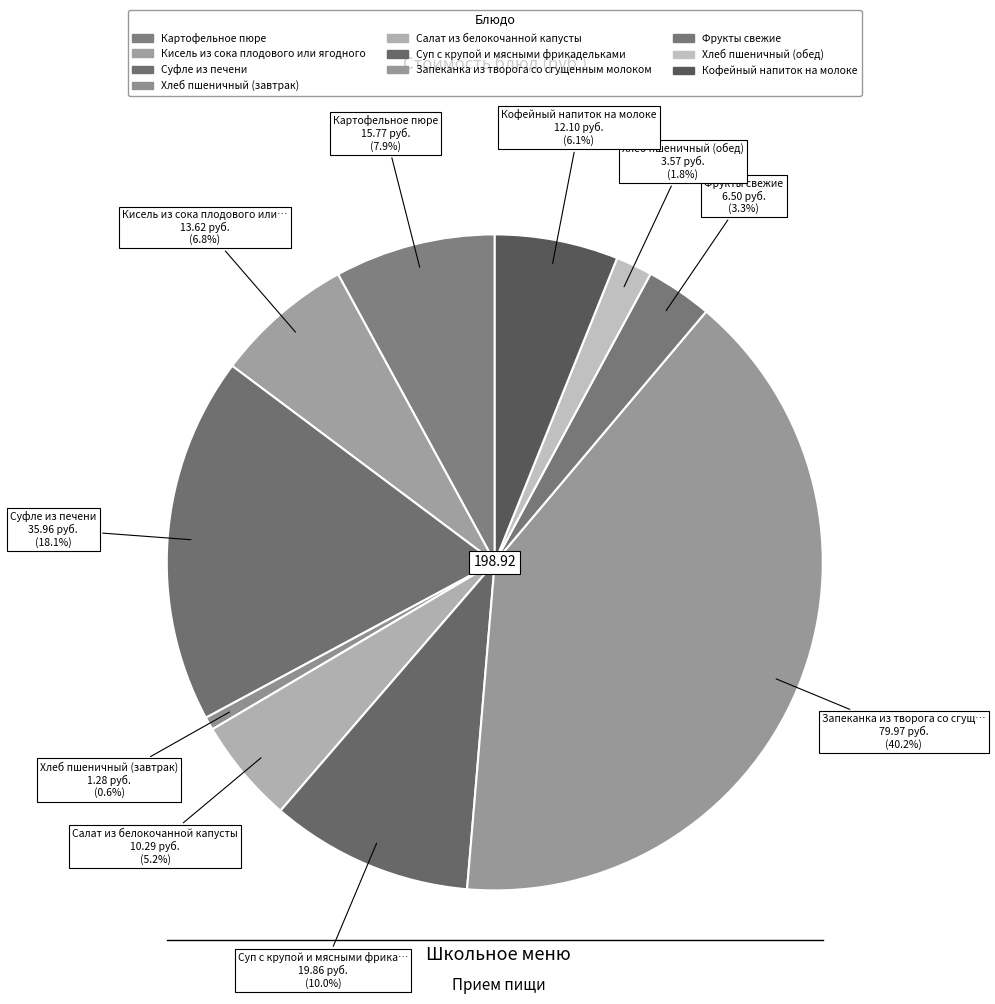

What percentage is the Суп с крупой и мясными фрикадельками slice, to the nearest percent?

10%